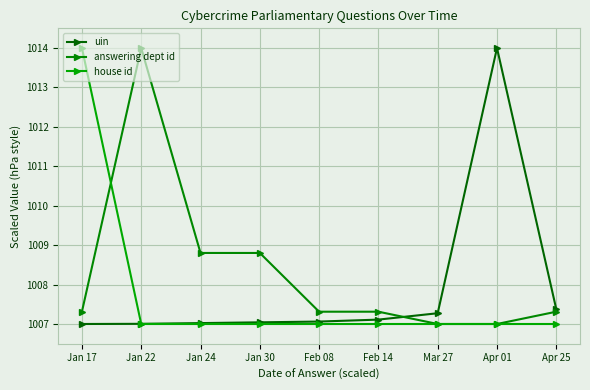

What position from the left is Jan 24?

3